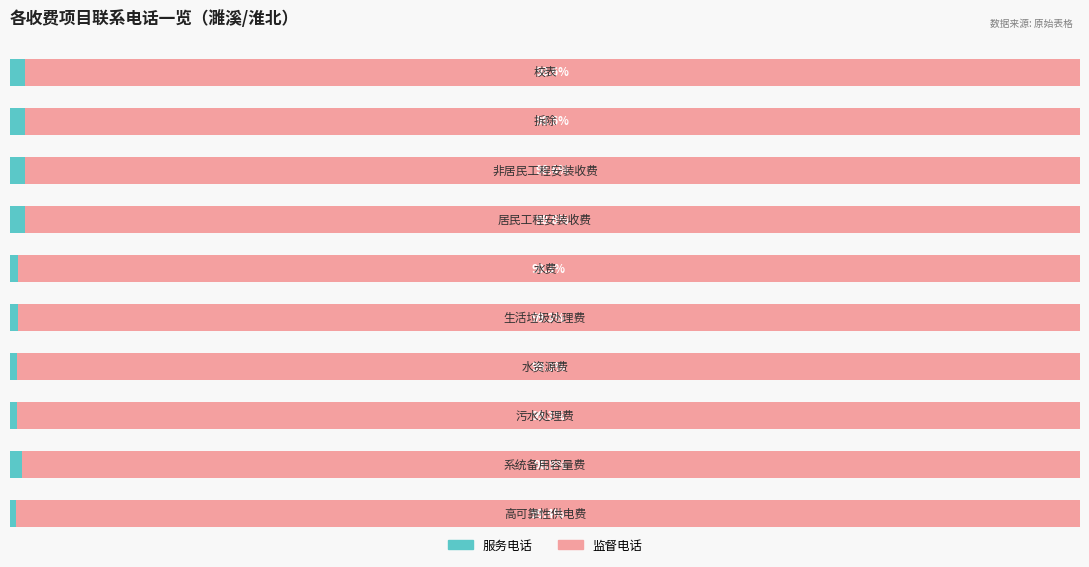

What are all the series names shown in the legend?

服务电话, 监督电话